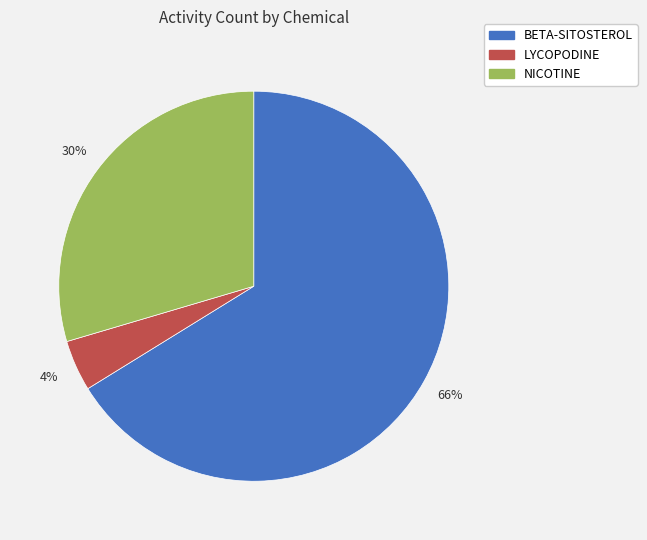

Which slice is the smallest?

LYCOPODINE